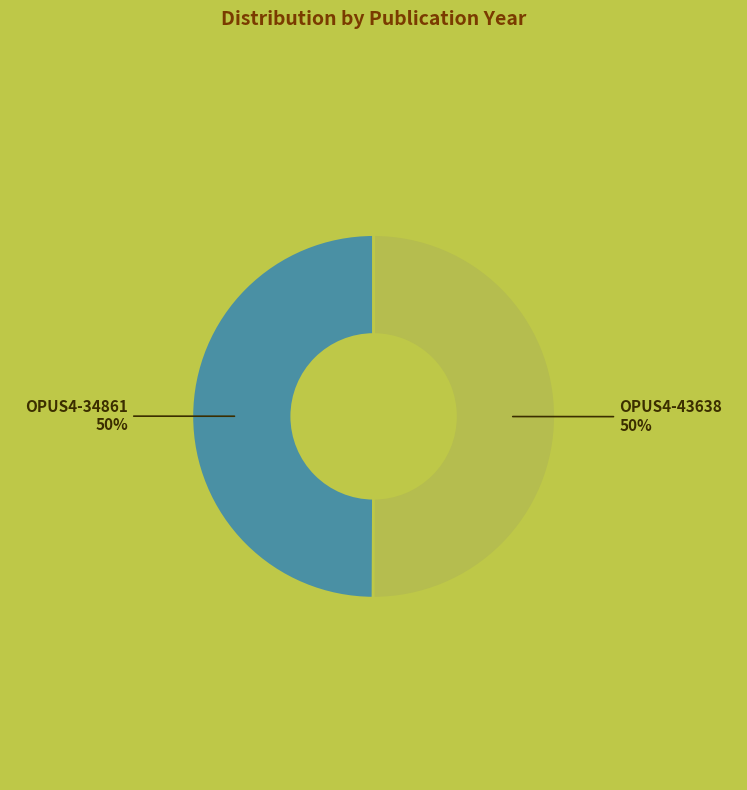

To the nearest percent, what portion does OPUS4-43638 represent?

50%